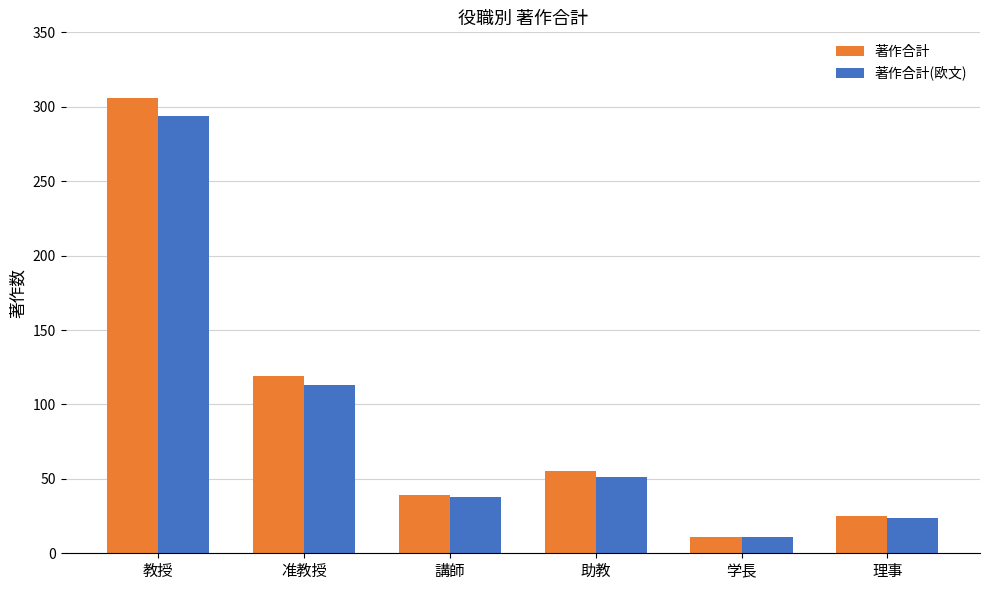

The value of 著作合計(欧文) at 教授 is 457. True or false?

False